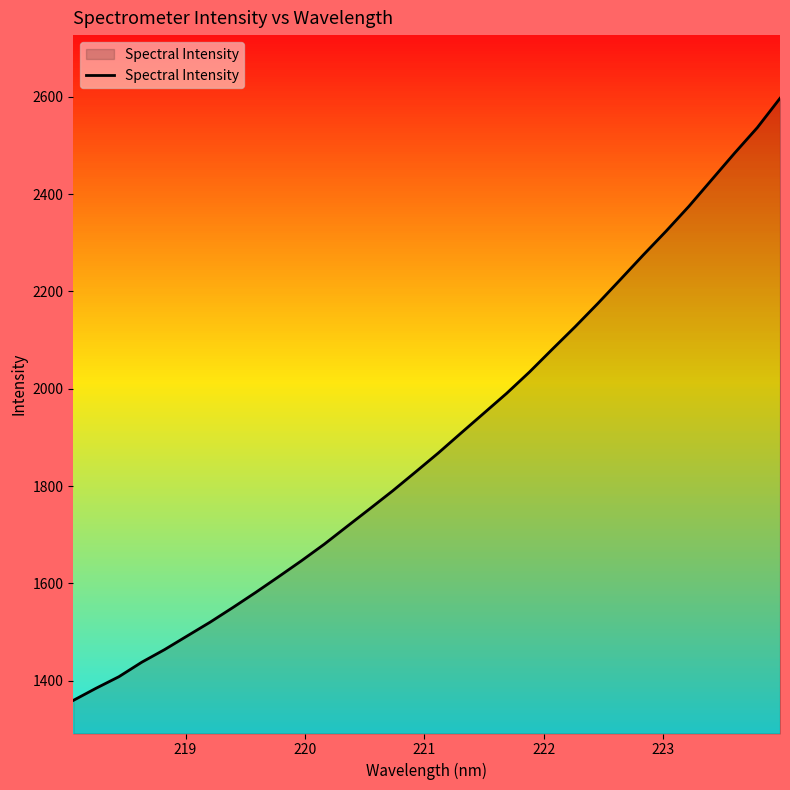

Reading left to right, what are all the values shown in this chart?

1359.6	1384.6	1408.3	1438.0	1464.0	1492.2	1520.4	1550.6	1581.7	1613.8	1646.5	1680.5	1717.1	1753.4	1790.2	1828.8	1867.9	1908.9	1949.7	1990.5	2034.2	2081.0	2127.1	2175.1	2224.8	2275.0	2323.8	2374.8	2429.3	2483.7	2536.3	2596.7